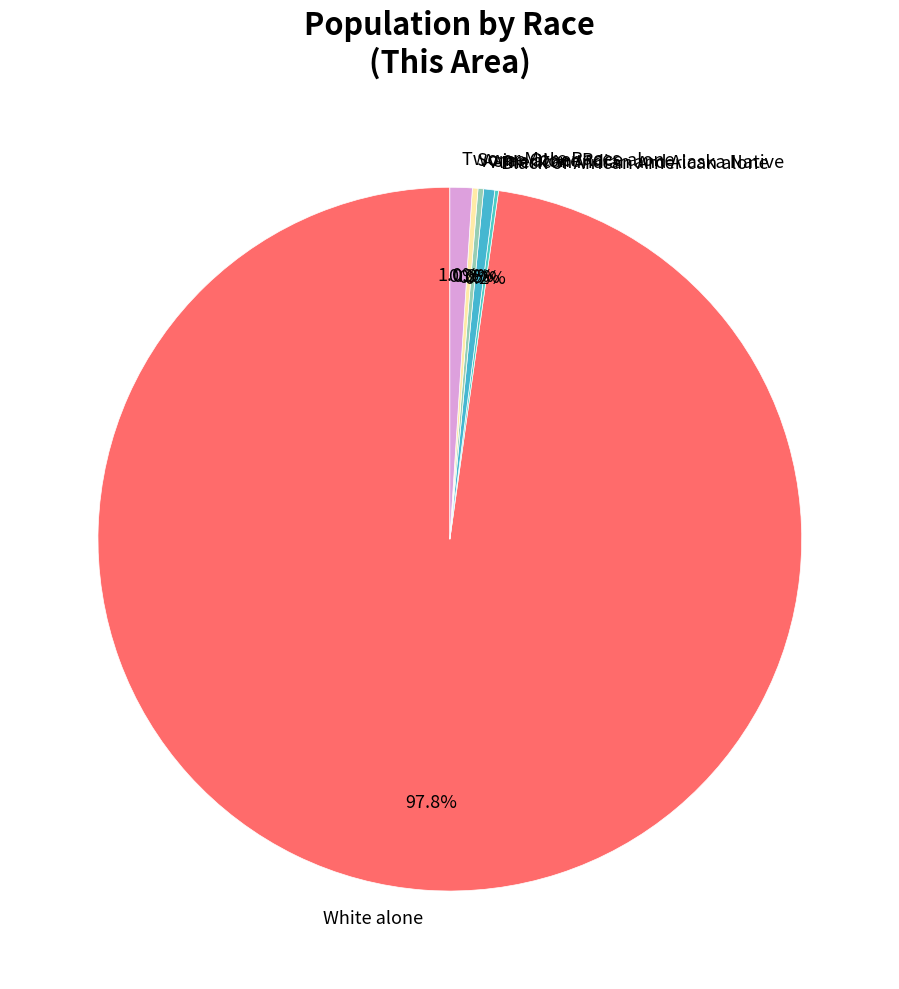

What is the largest slice in the pie chart?

White alone